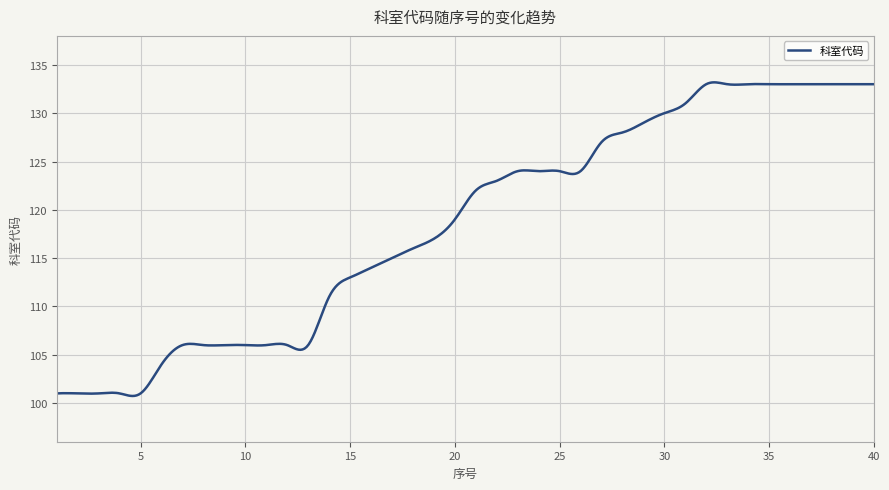

What is the difference between the maximum and minimum values?

32.5